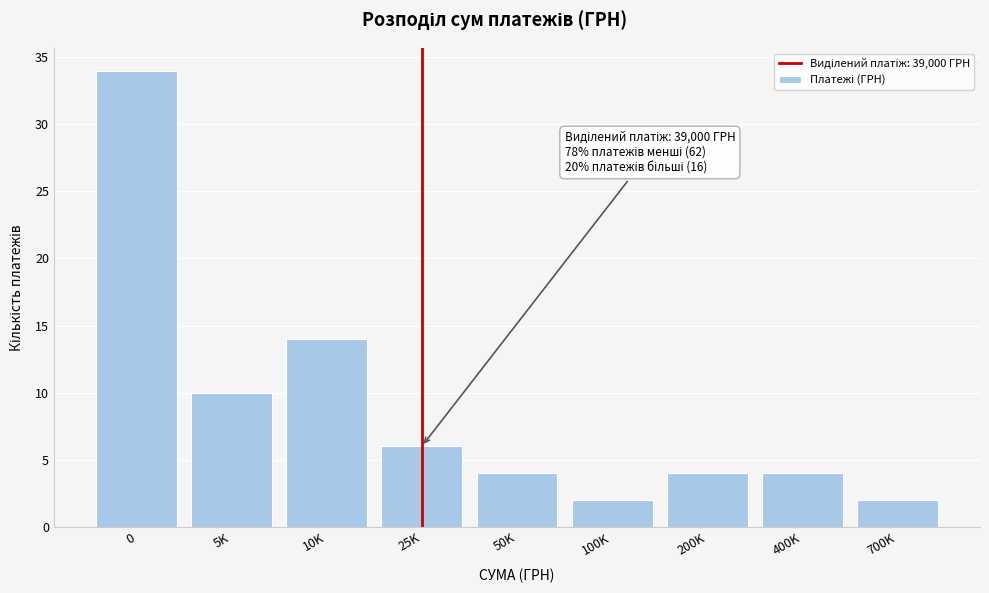

Reading left to right, extract all data points from this chart.

0=34	5K=10	10K=14	25K=6	50K=4	100K=2	200K=4	400K=4	700K=2